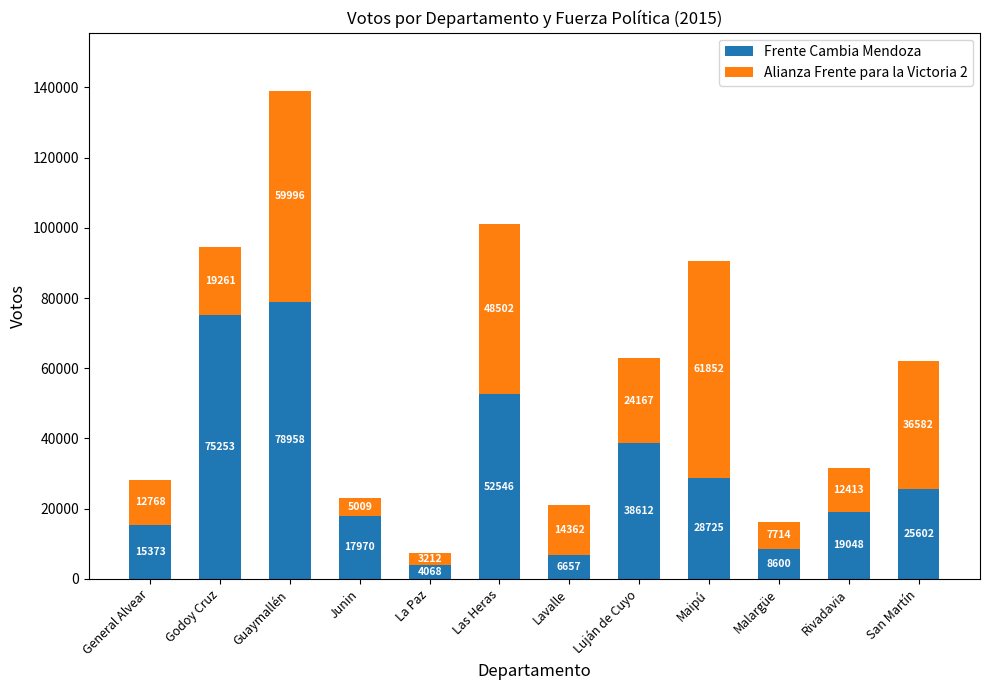

What is the total value across all series at Las Heras?

101048